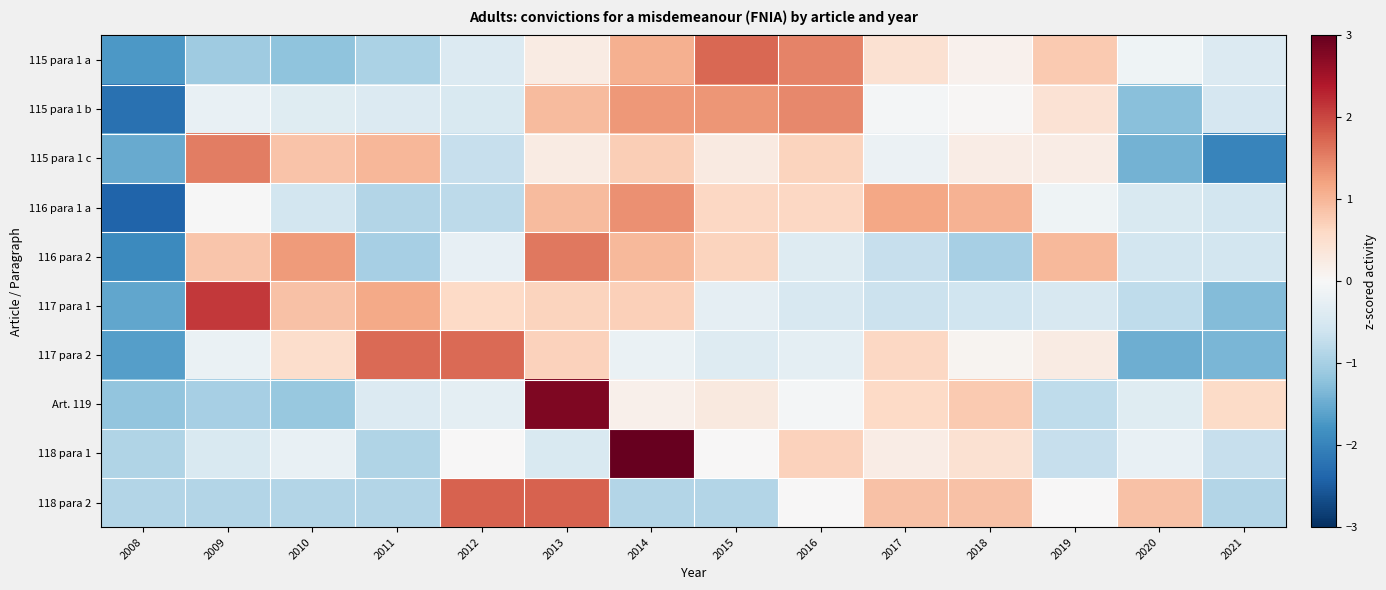

Reading left to right, list all the values displayed in this chart.

115 para 1 a: 2008=-1.7	2009=-1.1	2010=-1.2	2011=-0.9	2012=-0.4	2013=0.2	2014=1.1	2015=1.7	2016=1.5	2017=0.5	2018=0.1	2019=0.8	2020=-0.1	2021=-0.4
115 para 1 b: 2008=-2.2	2009=-0.2	2010=-0.4	2011=-0.4	2012=-0.4	2013=1.0	2014=1.3	2015=1.3	2016=1.4	2017=-0.0	2018=0.0	2019=0.4	2020=-1.3	2021=-0.5
115 para 1 c: 2008=-1.5	2009=1.5	2010=0.9	2011=1.0	2012=-0.7	2013=0.2	2014=0.7	2015=0.3	2016=0.7	2017=-0.2	2018=0.2	2019=0.2	2020=-1.4	2021=-2.0
116 para 1 a: 2008=-2.4	2009=-0.0	2010=-0.6	2011=-0.9	2012=-0.8	2013=0.9	2014=1.4	2015=0.6	2016=0.6	2017=1.2	2018=1.1	2019=-0.1	2020=-0.5	2021=-0.6
116 para 2: 2008=-1.9	2009=0.8	2010=1.3	2011=-1.0	2012=-0.2	2013=1.6	2014=1.0	2015=0.7	2016=-0.4	2017=-0.7	2018=-1.0	2019=1.0	2020=-0.5	2021=-0.5
117 para 1: 2008=-1.6	2009=2.1	2010=0.9	2011=1.1	2012=0.6	2013=0.7	2014=0.7	2015=-0.3	2016=-0.5	2017=-0.6	2018=-0.6	2019=-0.5	2020=-0.8	2021=-1.3
117 para 2: 2008=-1.6	2009=-0.2	2010=0.5	2011=1.7	2012=1.7	2013=0.7	2014=-0.2	2015=-0.4	2016=-0.3	2017=0.6	2018=0.1	2019=0.3	2020=-1.5	2021=-1.4
Art. 119: 2008=-1.2	2009=-1.0	2010=-1.1	2011=-0.4	2012=-0.3	2013=2.8	2014=0.2	2015=0.3	2016=-0.1	2017=0.6	2018=0.8	2019=-0.8	2020=-0.4	2021=0.6
118 para 1: 2008=-0.9	2009=-0.5	2010=-0.2	2011=-0.9	2012=0.0	2013=-0.5	2014=3.2	2015=0.0	2016=0.7	2017=0.2	2018=0.5	2019=-0.7	2020=-0.2	2021=-0.7
118 para 2: 2008=-0.9	2009=-0.9	2010=-0.9	2011=-0.9	2012=1.8	2013=1.8	2014=-0.9	2015=-0.9	2016=0.0	2017=0.9	2018=0.9	2019=0.0	2020=0.9	2021=-0.9